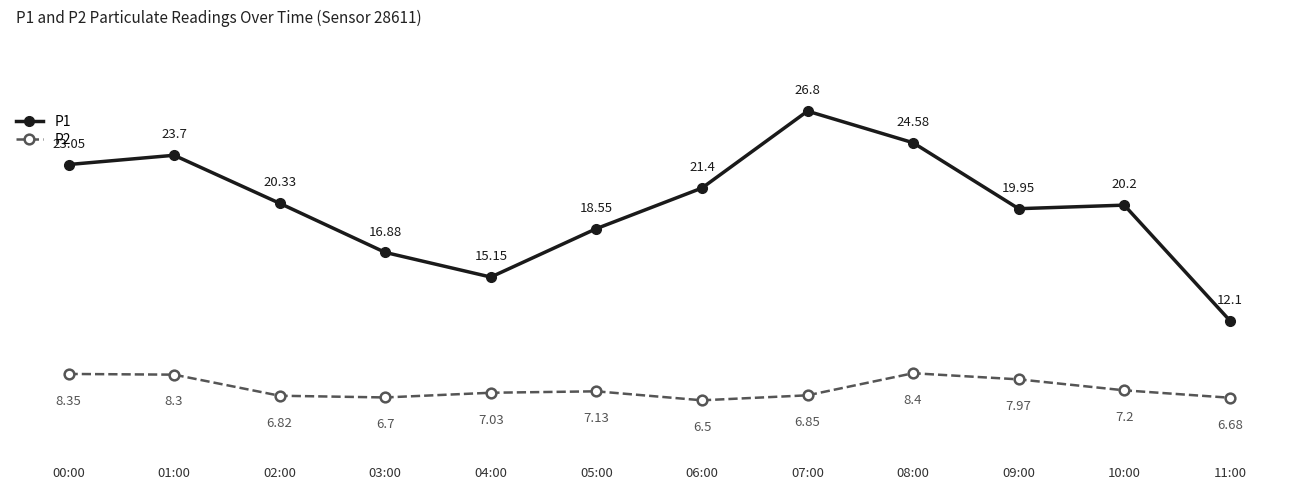

At which label does P2 first exceed 7?

00:00